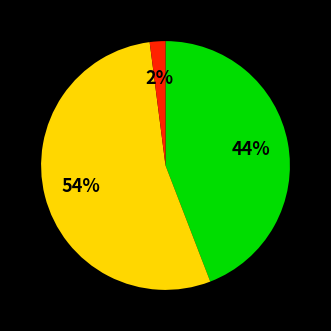

To the nearest percent, what is the difference between the largest and smallest slice percentages?

52%